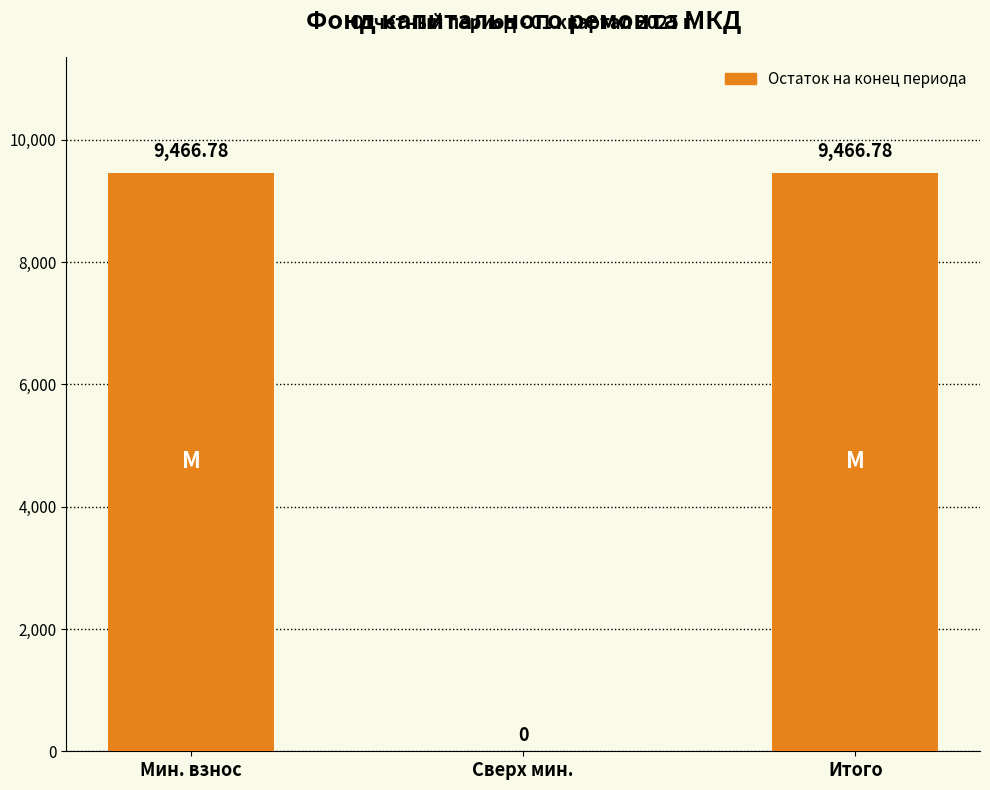

Reading right to left, transcribe all the data shown in this chart.

9466.8	0.0	9466.8